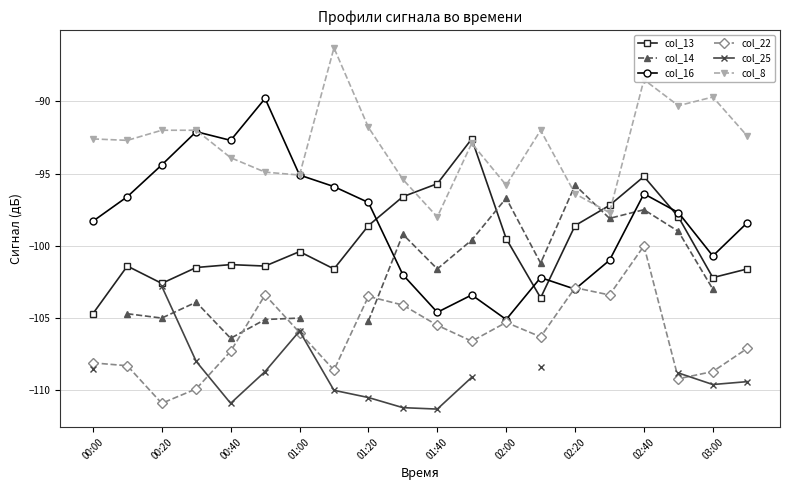

True or false: col_16 has a value of -92.7 at 00:40.

True